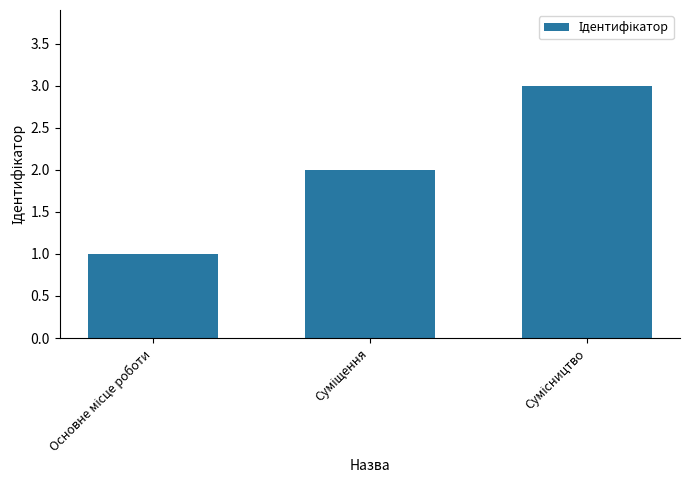

What is the maximum value shown in the chart?

3